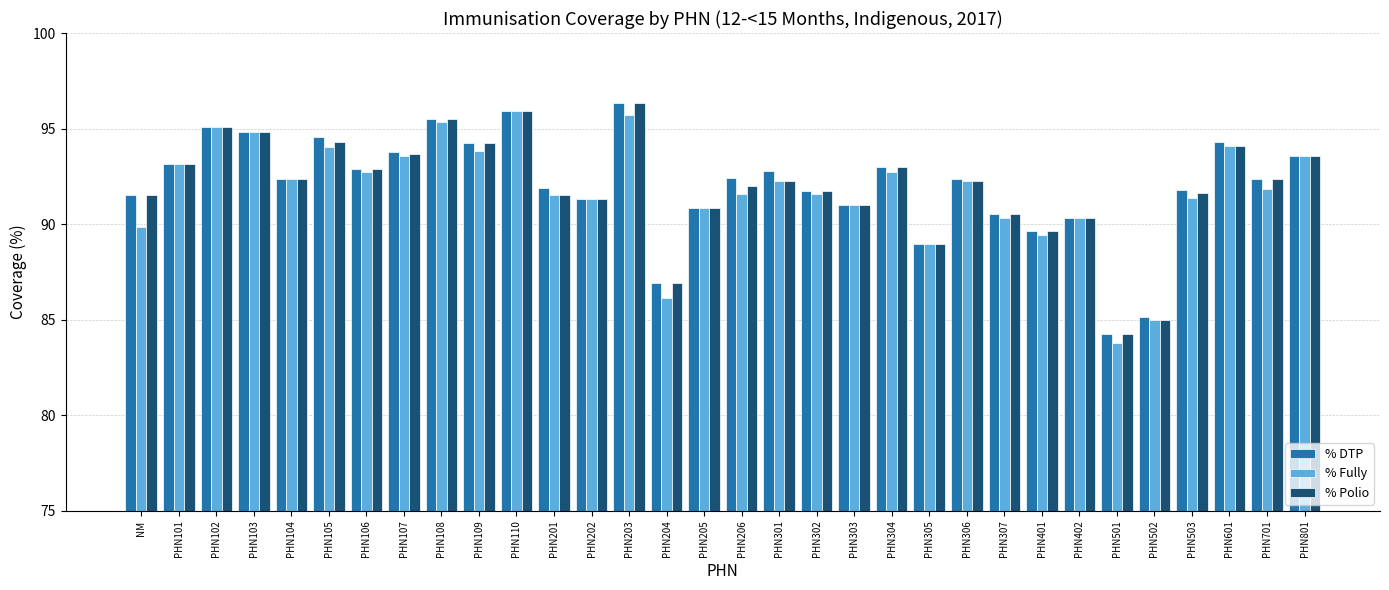

How many groups of bars are there?

32